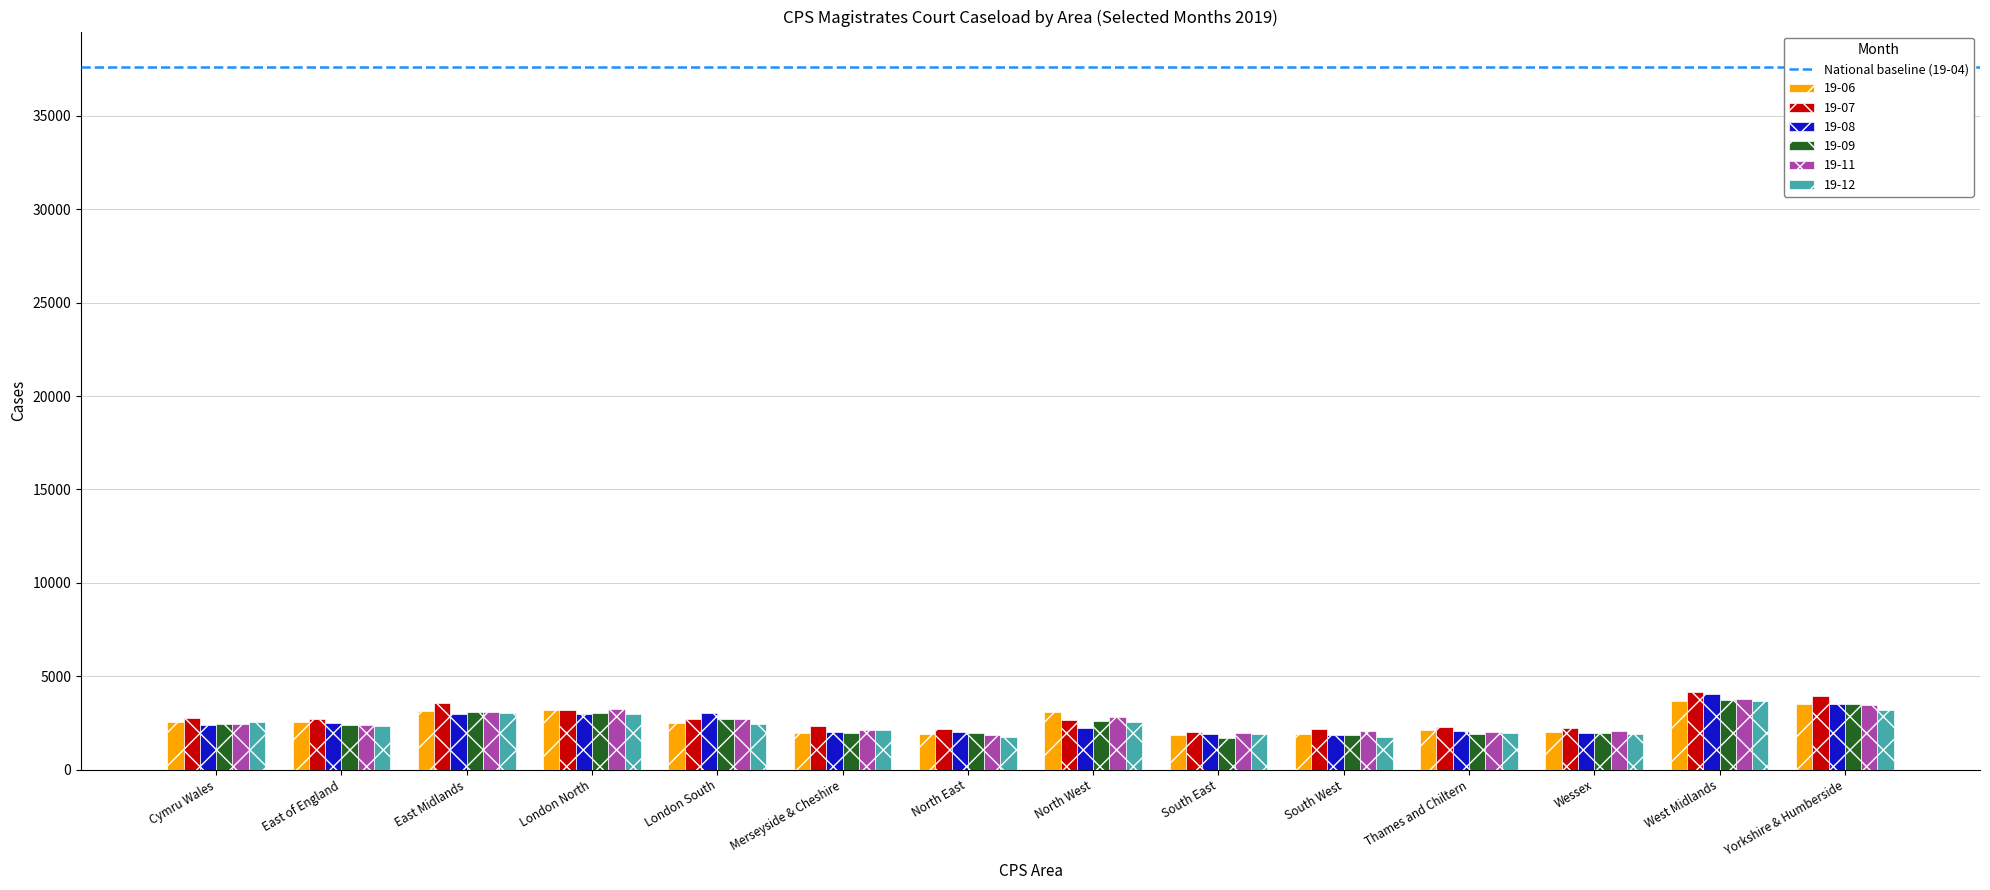

What is the total value across all series at East of England?

14814